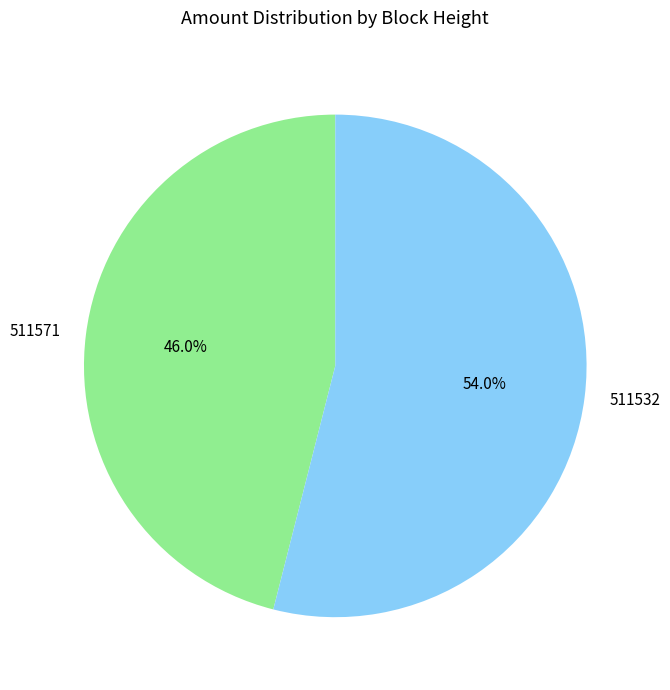

What is the largest slice in the pie chart?

511532